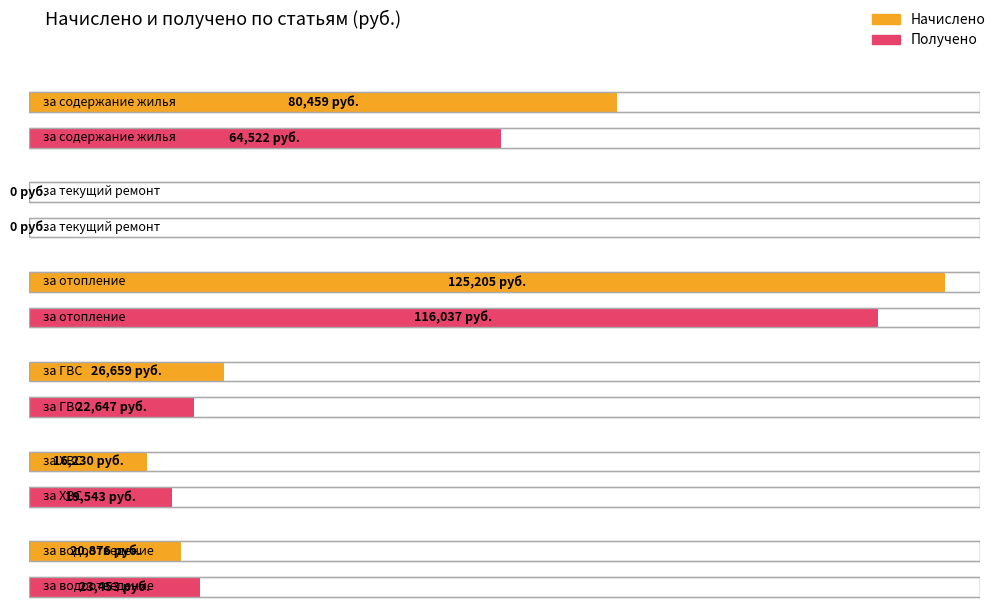

How many bars are there in each group?

2